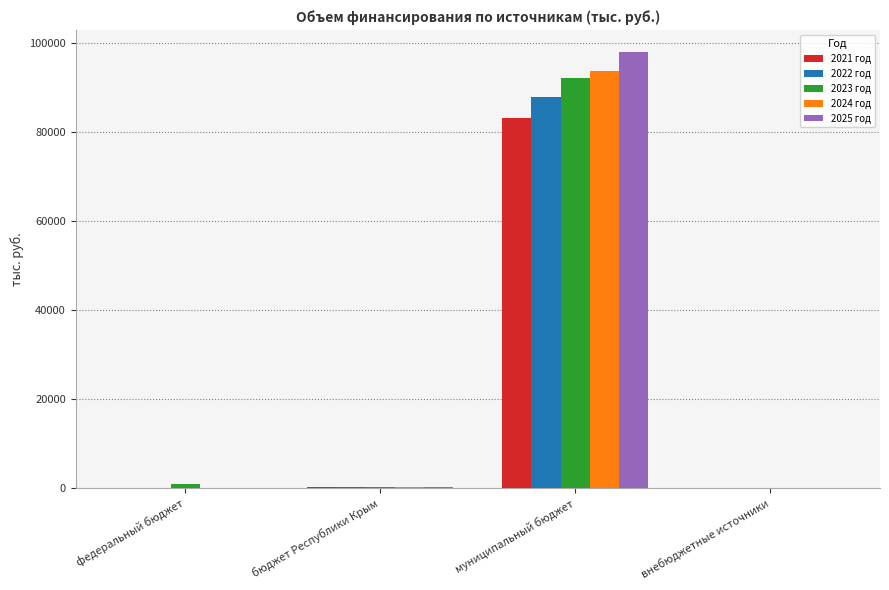

What is the maximum value for 2022 год?

87986.9